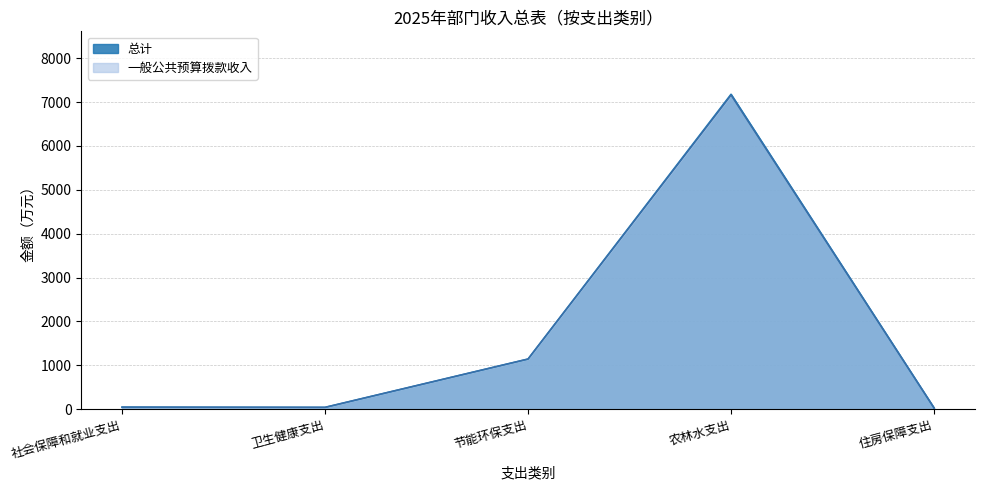

Is the value of 总计 at 节能环保支出 greater than the value of 一般公共预算拨款收入 at 社会保障和就业支出?

Yes